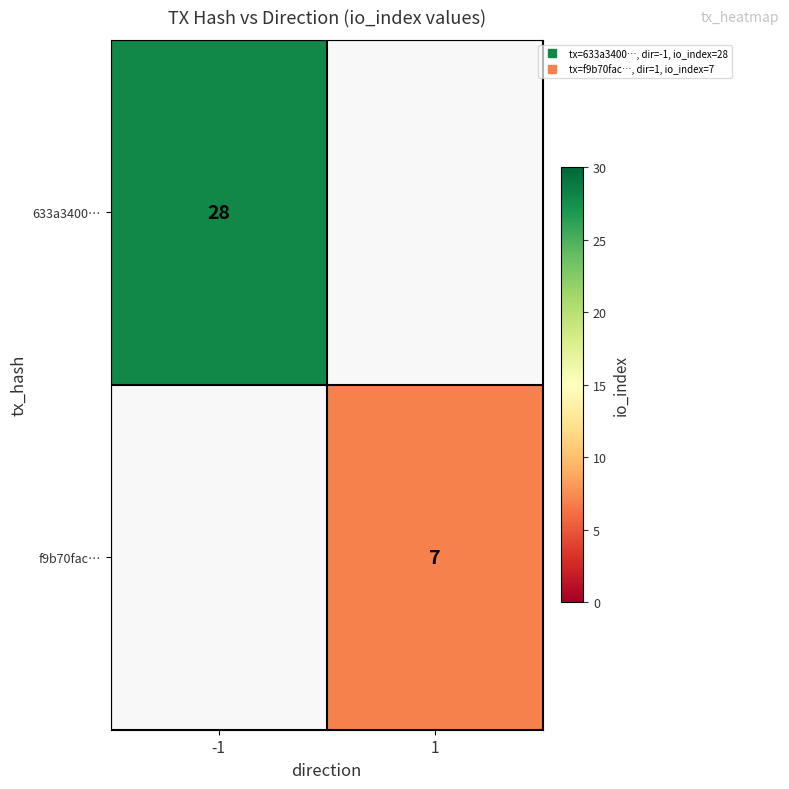

What is the greatest value displayed?

28.0